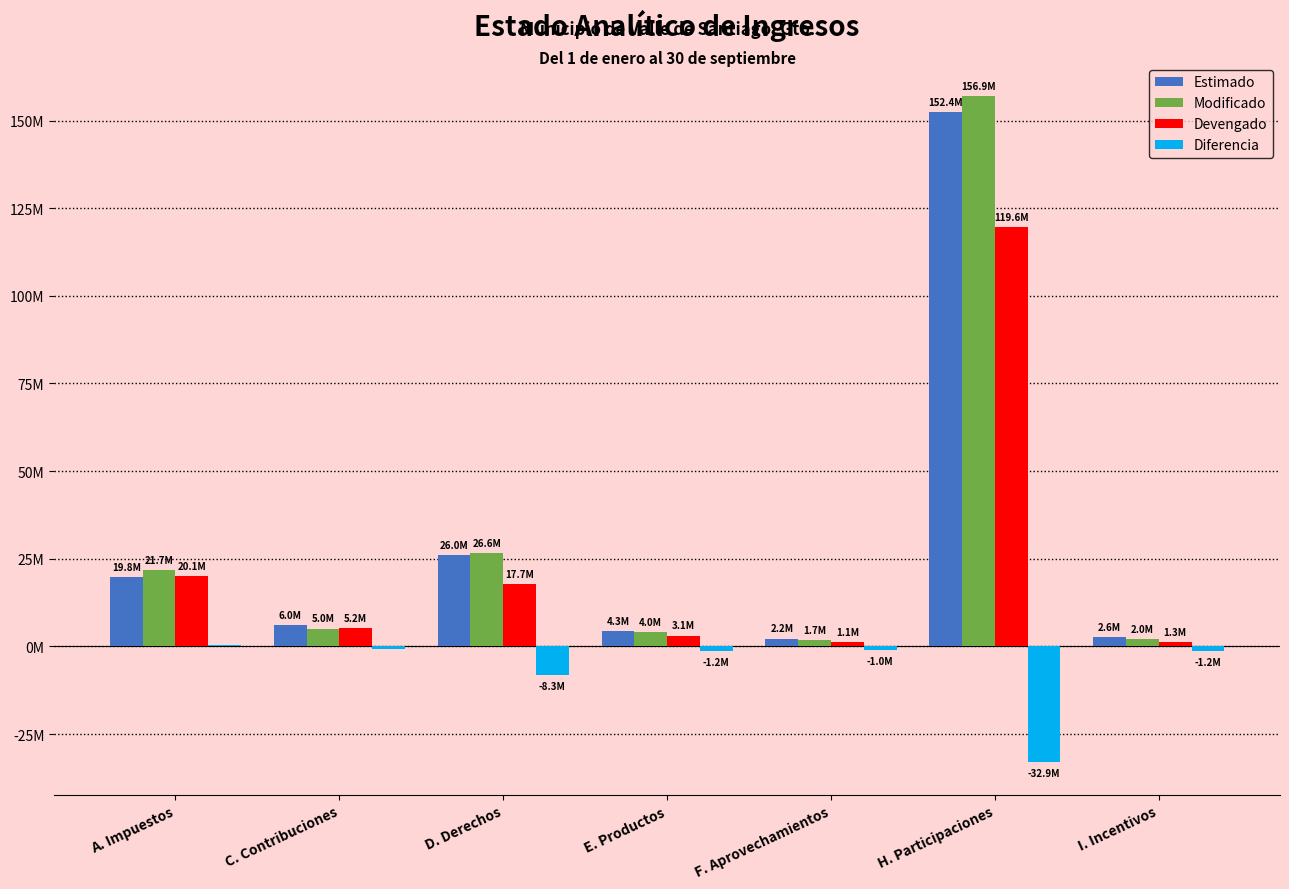

Reading left to right, list all the values displayed in this chart.

Estimado: 19780000.0	6000000.0	26008700.0	4300300.0	2170000.0	152400000.0	2600000.0
Modificado: 21708000.0	5030650.0	26629800.0	4000300.0	1683000.0	156934371.0	2040159.0
Devengado: 20092865.6	5214526.5	17742214.8	3054405.5	1147688.5	119563857.5	1260882.5
Diferencia: 312865.5	-785473.5	-8266485.2	-1245894.5	-1022311.5	-32931853.7	-1243406.4